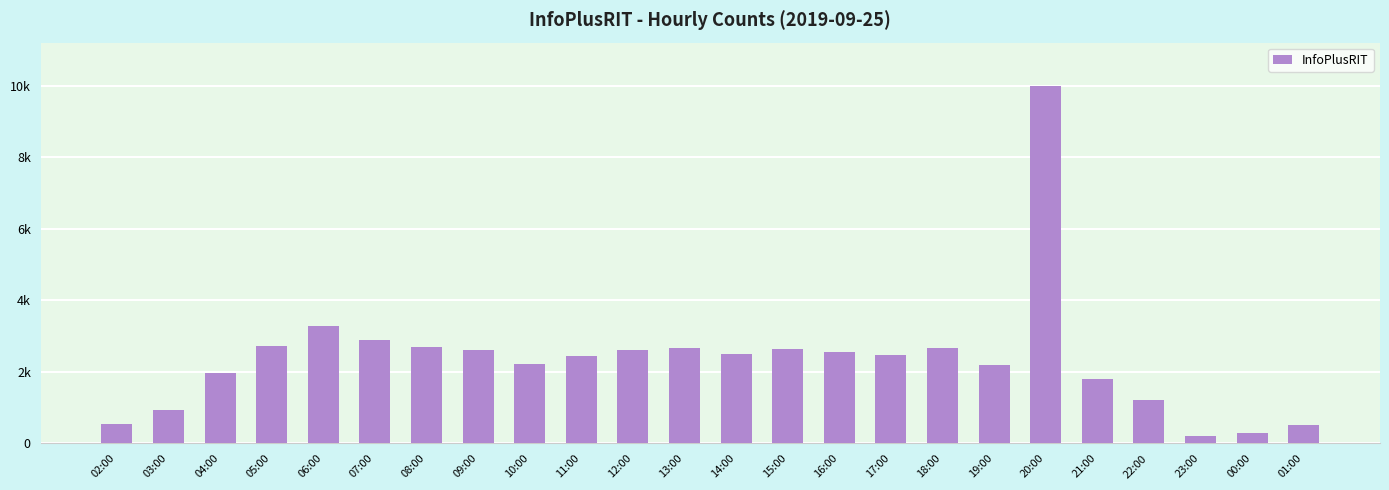

Does the chart contain any negative values?

No